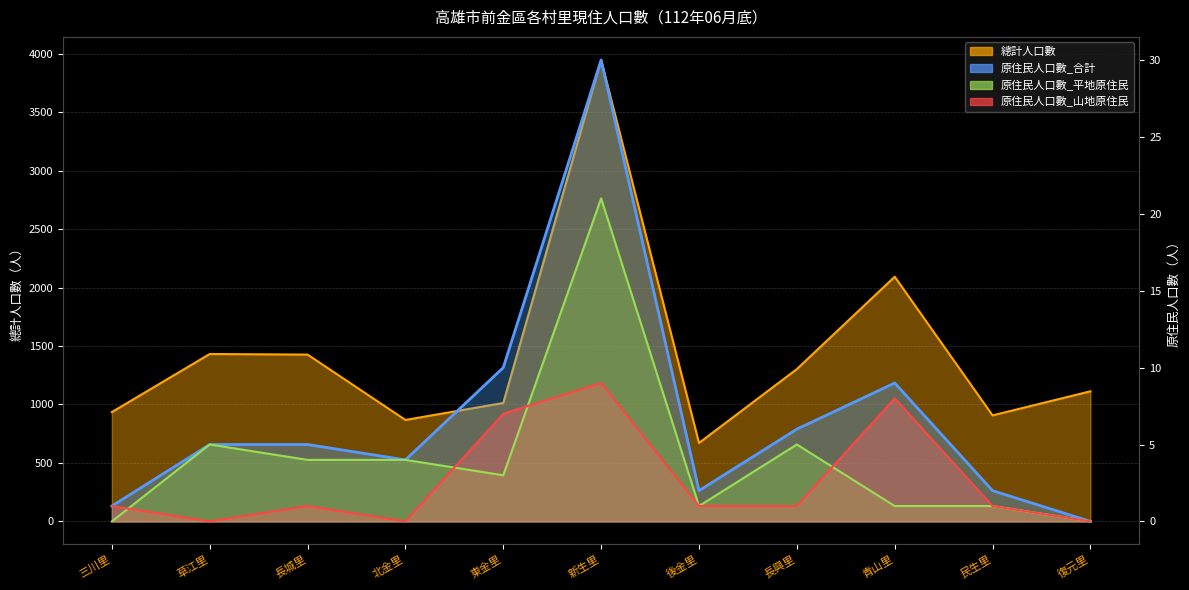

What is the sum of the 原住民人口數_山地原住民 values at 北金里 and 三川里?

1